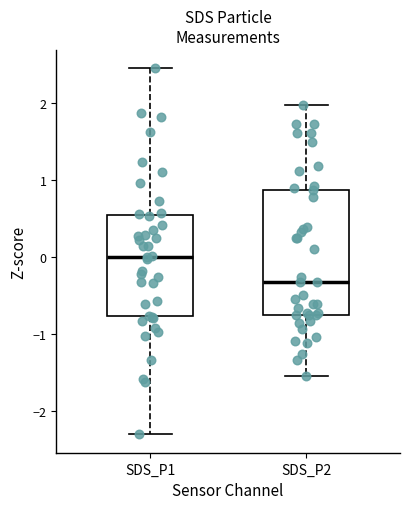

Where does the median line of the box for SDS_P1 sit on the y-axis? The values are not printed on the chart, so give them approximately, as read against the axis.

0.0